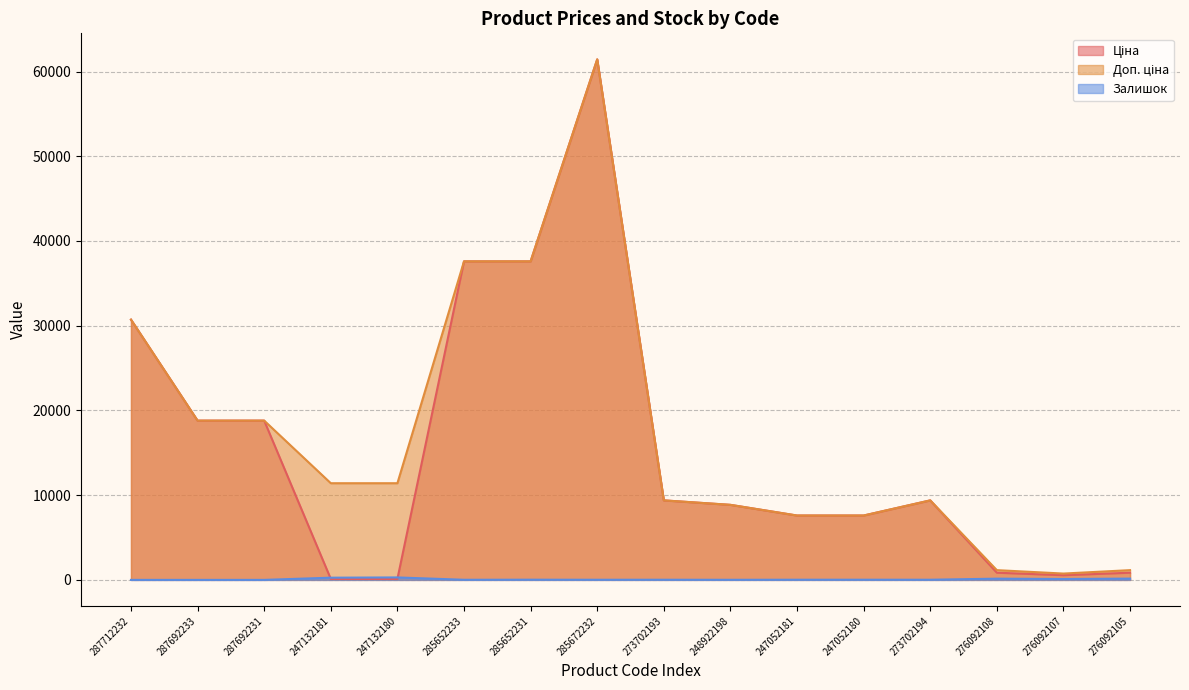

Which series has the largest total across all categories?

Доп. ціна